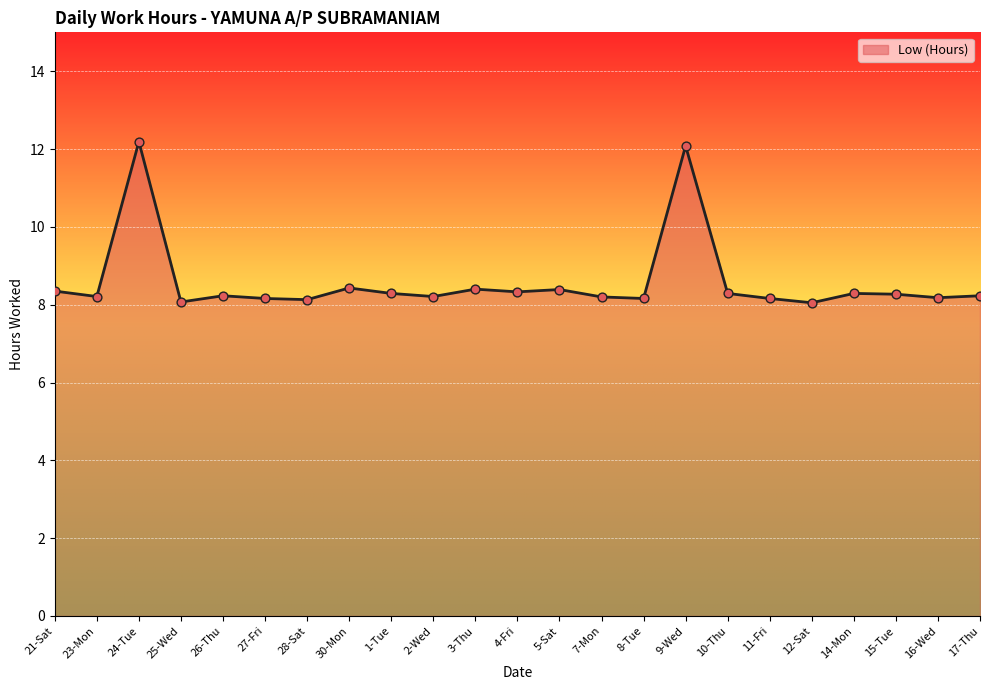

Between 25-Wed and 17-Thu, which is larger?

17-Thu